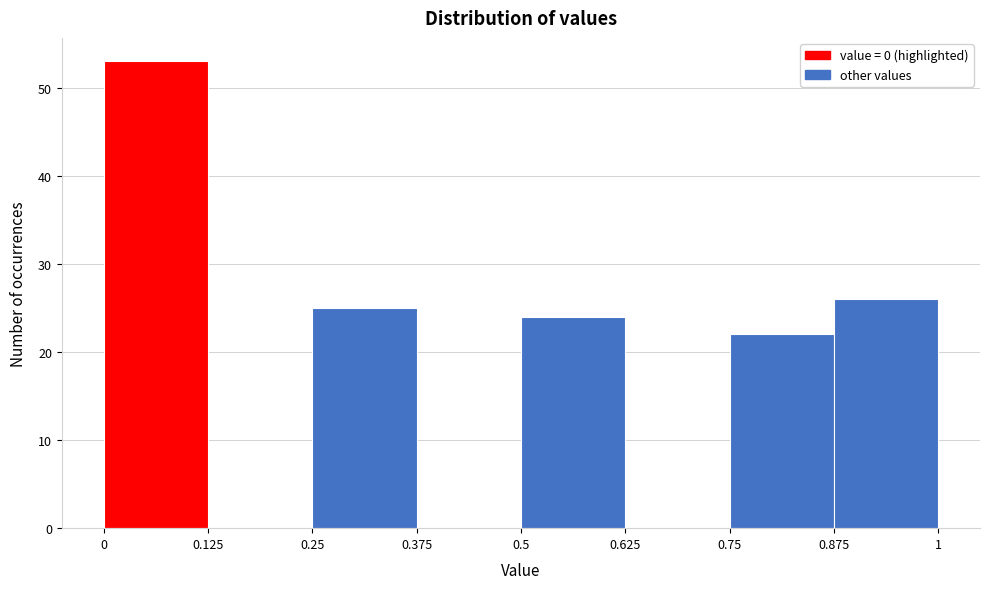

What is the height of the bar covering 0.25 to 0.375 on the x-axis? The values are not printed on the chart, so give them approximately, as read against the axis.

25